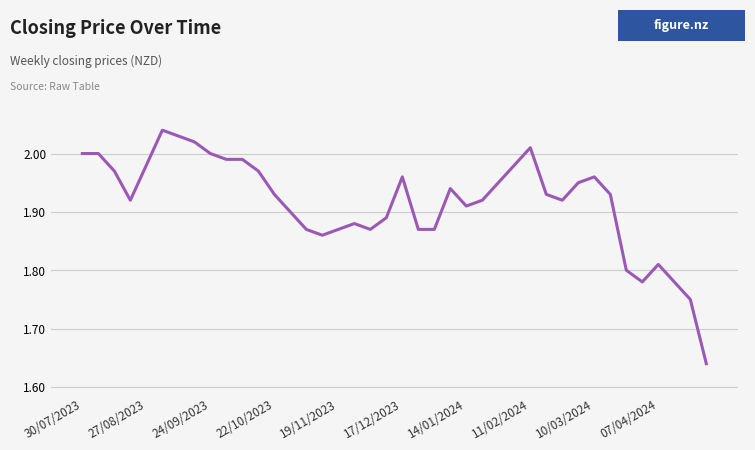

What is the difference between the maximum and minimum values?

0.4